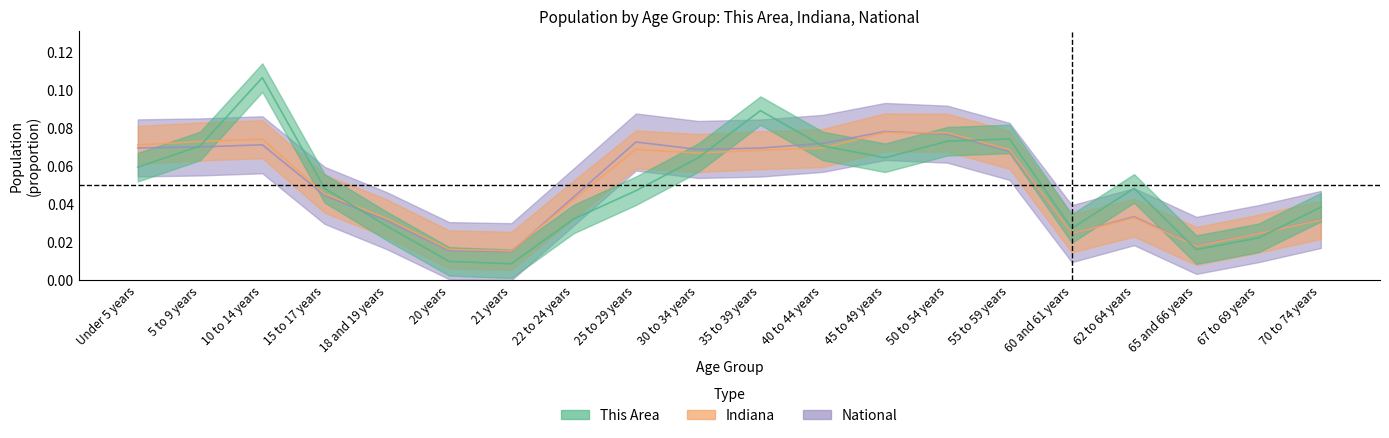

The value of This Area at 50 to 54 years is 0.1. True or false?

True